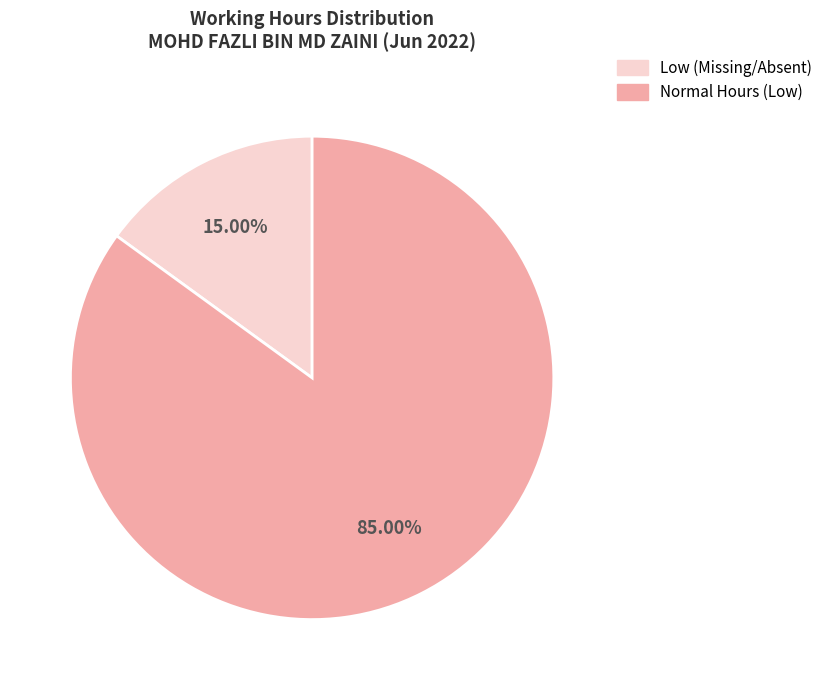

Is there any slice that represents more than half of the pie?

Yes